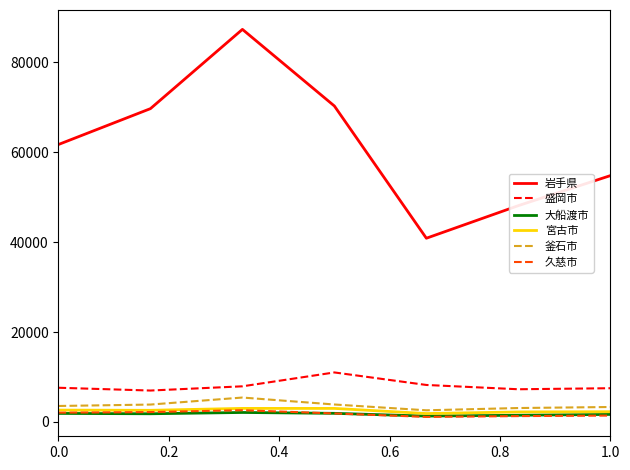

How many distinct data groups are displayed?

6